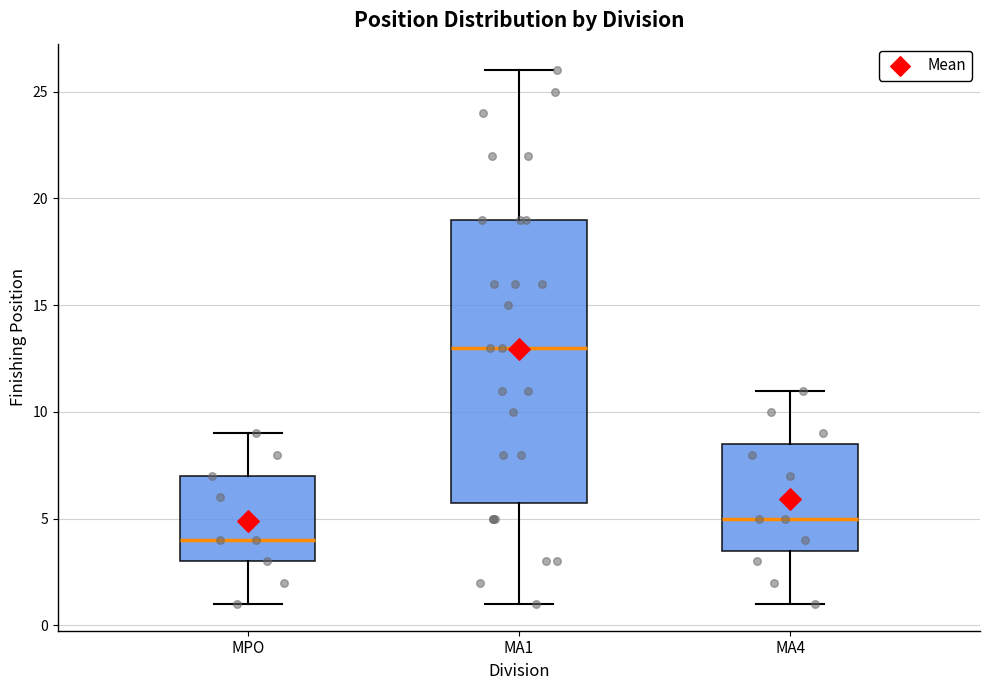

Reading left to right, read every box against the y-axis: the position of its median line, the range the box covers, and the ends of its whiskers. The values are not printed on the chart, so give them approximately, as read against the axis.

MPO: median 4.0, box 3.0 to 7.0, whiskers 1.0 to 9.0
MA1: median 13.0, box 6.0 to 19.0, whiskers 1.0 to 26.0
MA4: median 5.0, box 3.5 to 8.5, whiskers 1.0 to 11.0